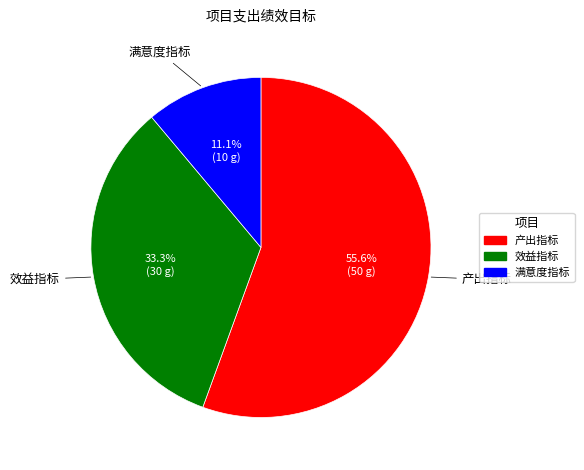

What is the total percentage of 效益指标 and 满意度指标?

44.4%